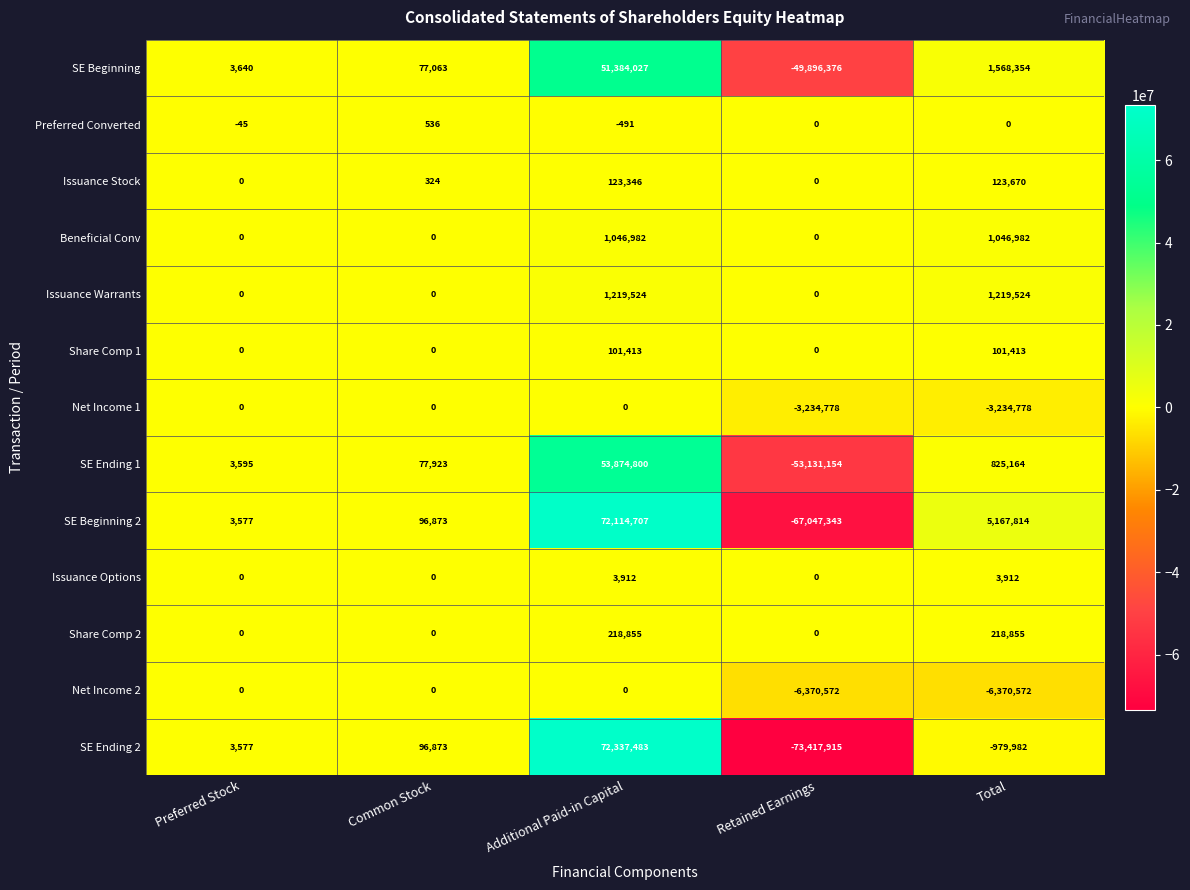

Which label corresponds to the smallest value in the chart?

Retained Earnings